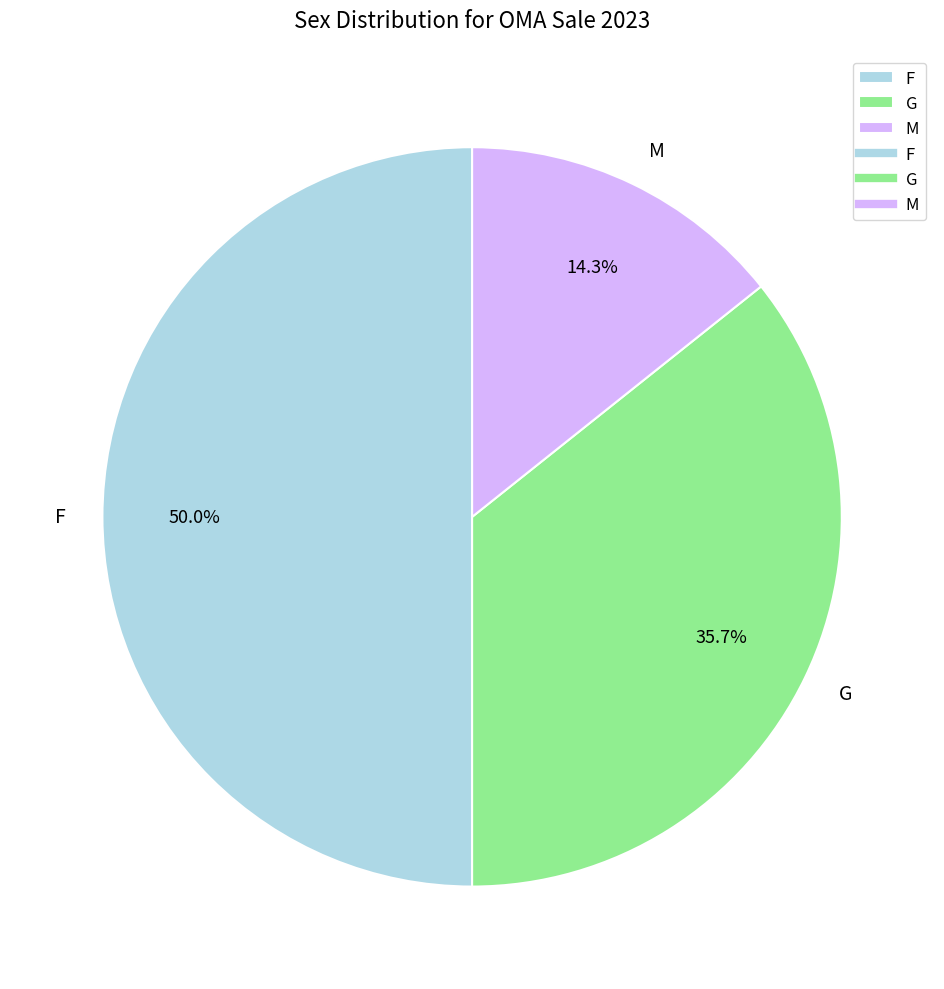

What is the largest slice in the pie chart?

F